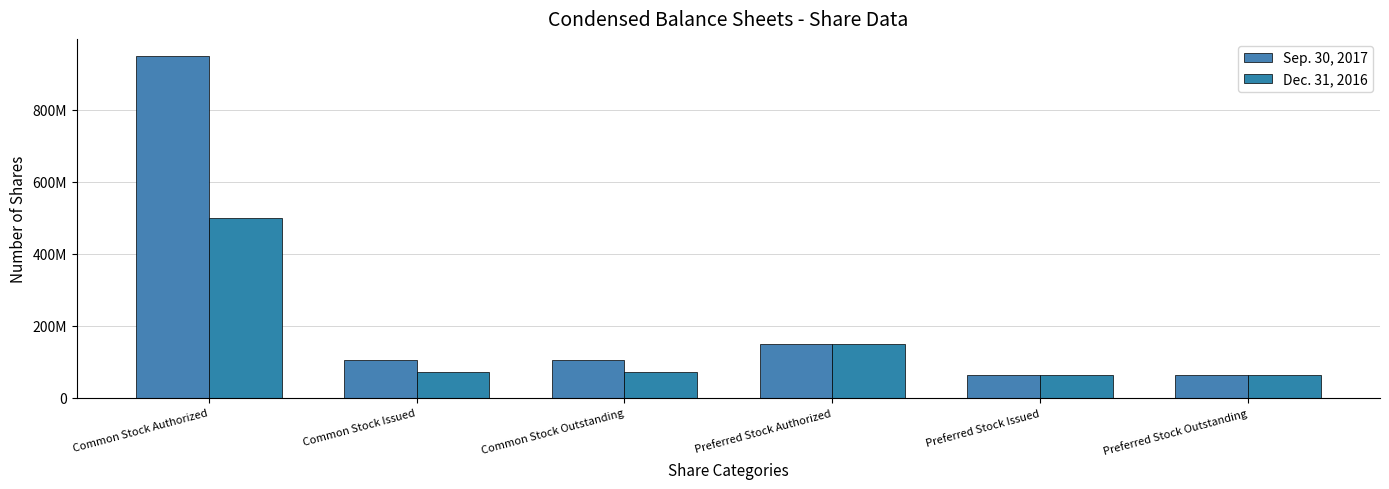

Are the bars grouped side by side (vs. stacked)?

Yes